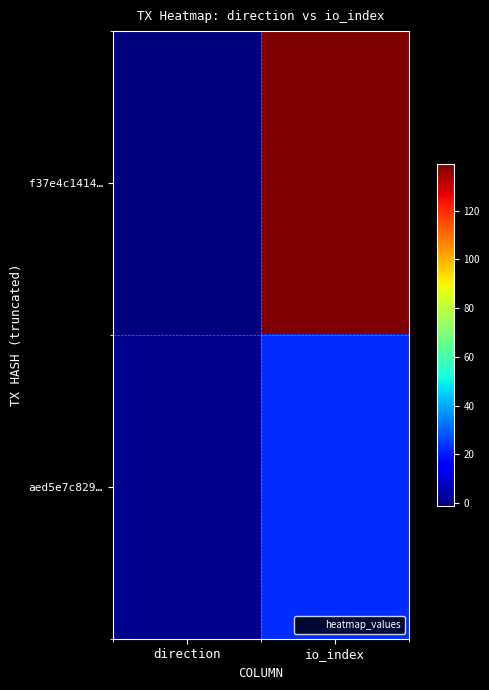

What is the smallest value displayed?

-1